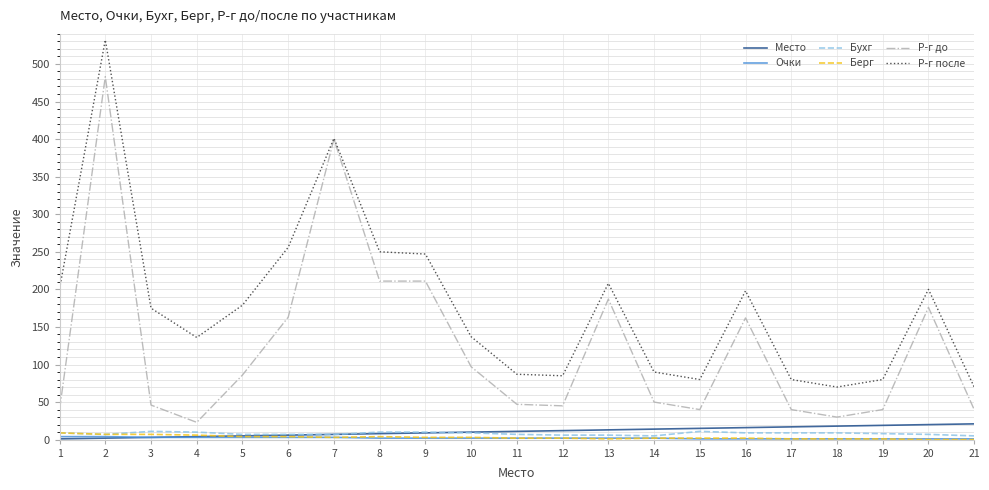

True or false: Р-г после and Место cross at least once.

False